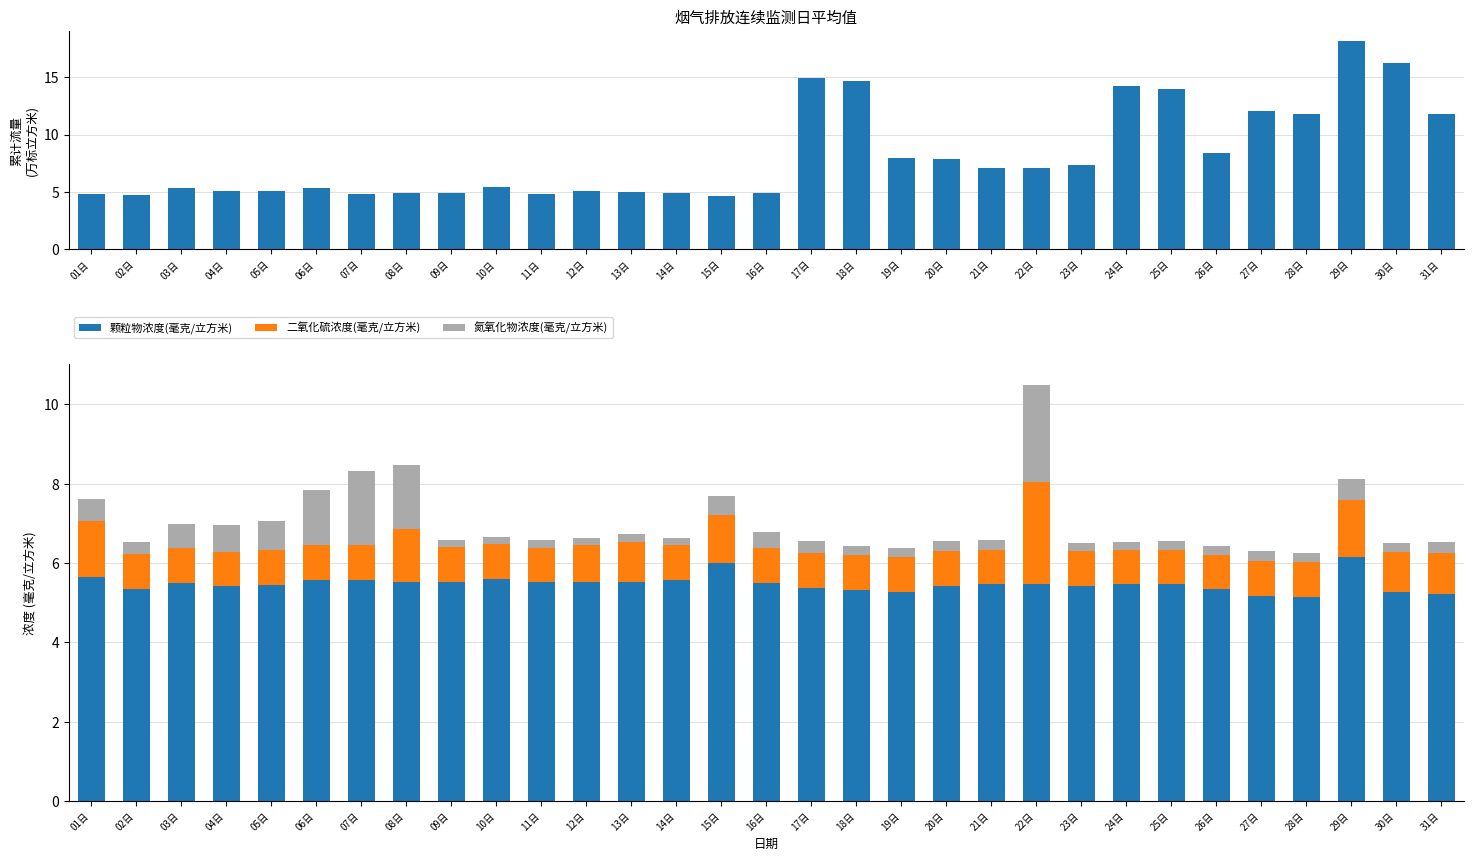

At 19日, list the series in order from smallest to largest.

氮氧化物浓度(毫克/立方米), 二氧化硫浓度(毫克/立方米), 颗粒物浓度(毫克/立方米), 累计流量(万标立方米)